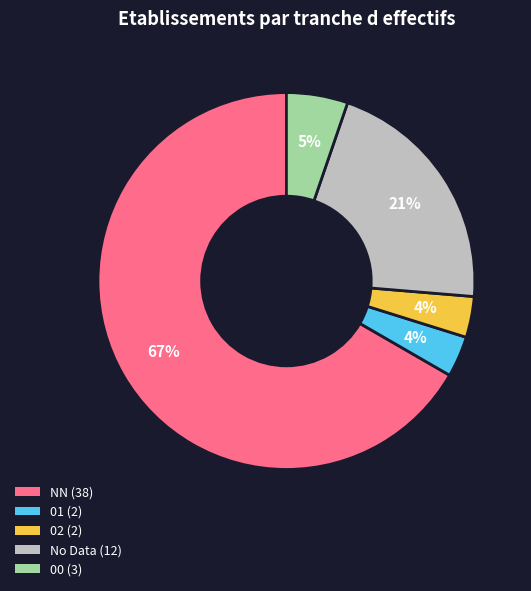

Does any single category account for the majority?

Yes